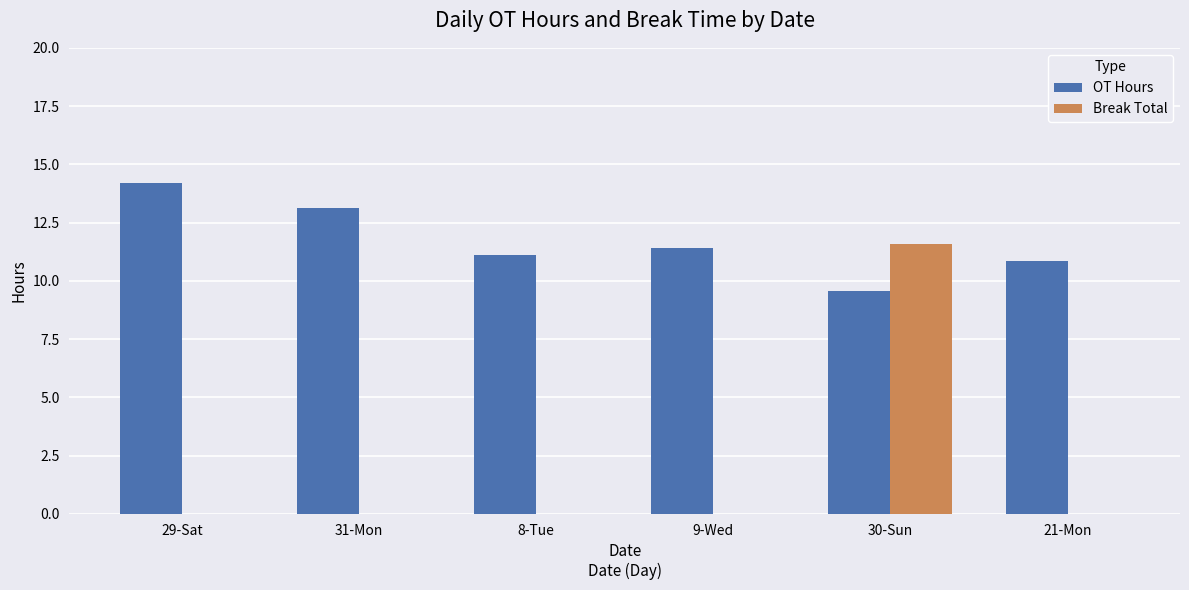

The value of Break Total at 9-Wed is -8.0. True or false?

False